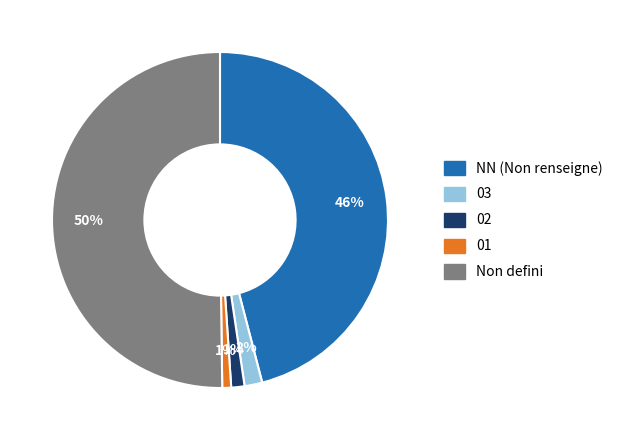

To the nearest percent, what is the average slice percentage?

20%